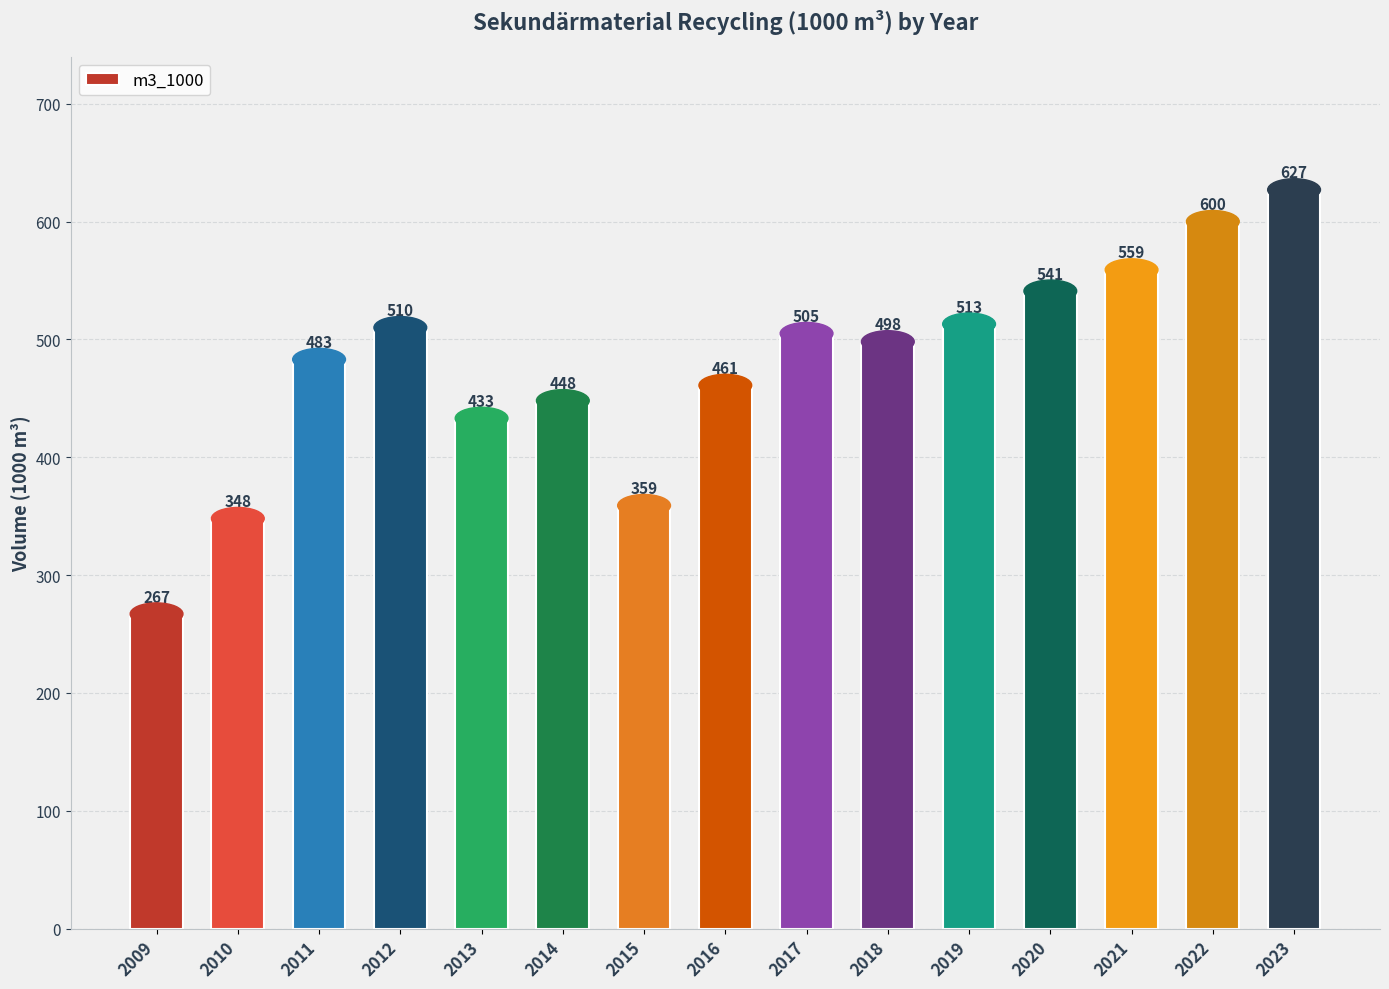

How many distinct data groups are displayed?

1